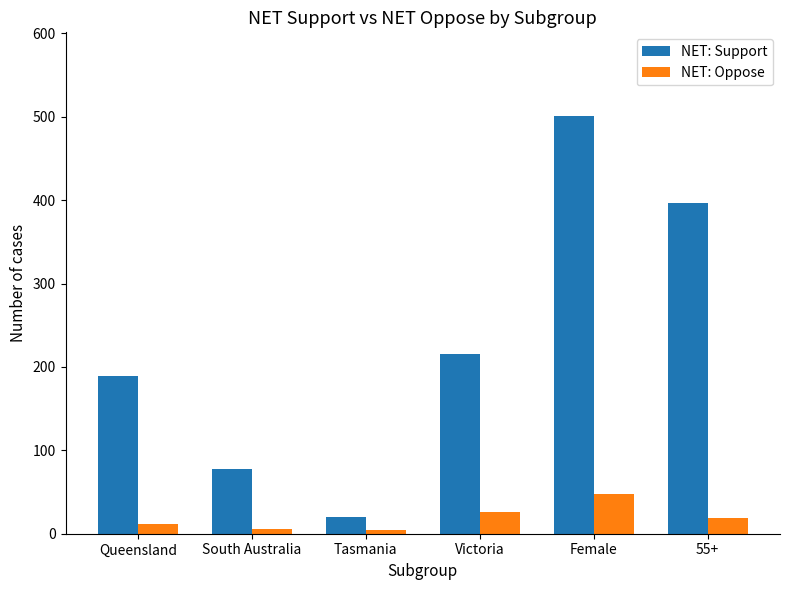

Which series has the largest total across all categories?

NET: Support